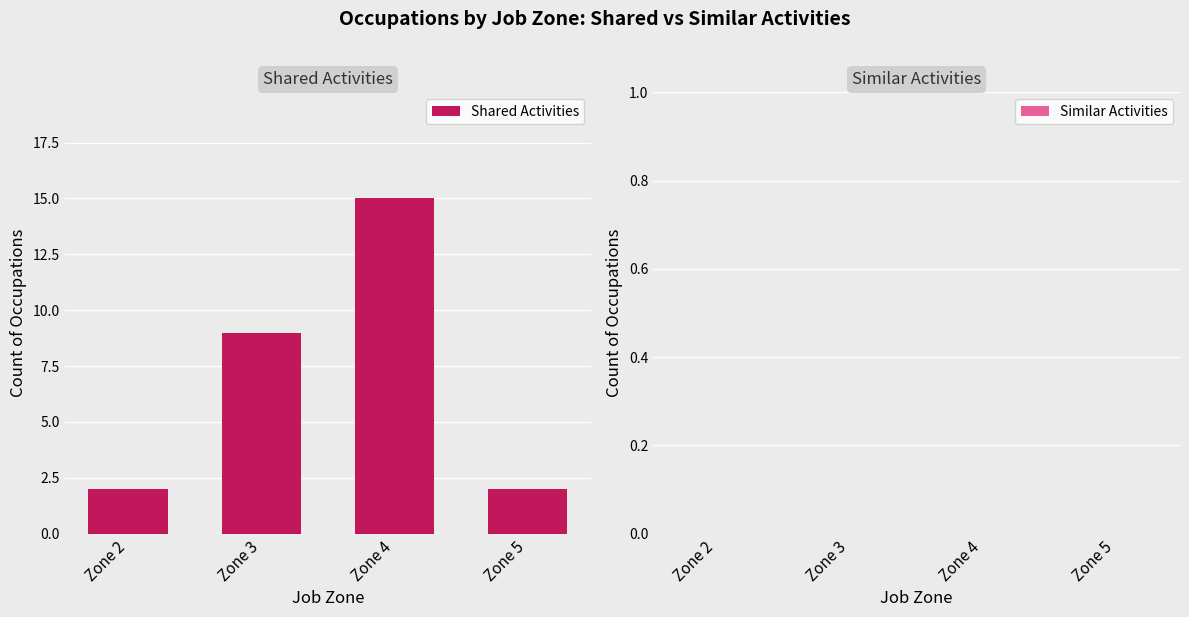

Is it true that the value at Zone 3 is 9?

True